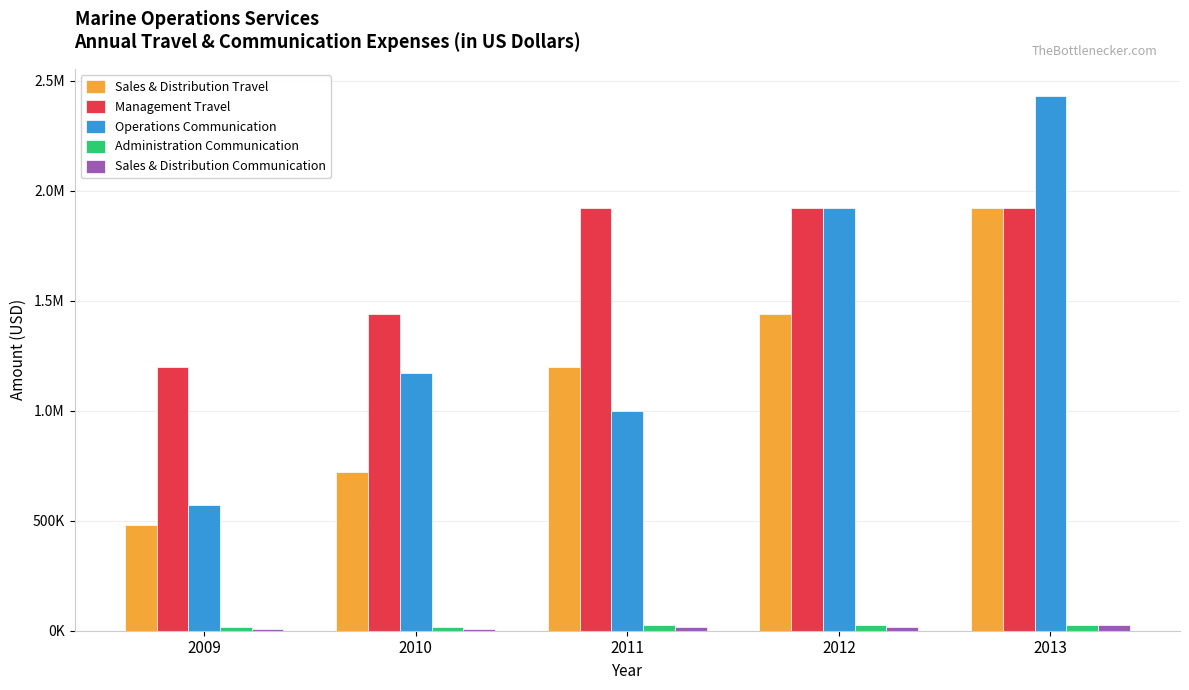

Reading left to right, what are all the values shown in this chart?

Sales & Distribution Travel: 2009=480000.0	2010=720000.0	2011=1200000.0	2012=1440000.0	2013=1920000.0
Management Travel: 2009=1200000.0	2010=1440000.0	2011=1920000.0	2012=1920000.0	2013=1920000.0
Operations Communication: 2009=569817.1	2010=1173263.8	2011=998794.6	2012=1922332.5	2013=2431108.7
Administration Communication: 2009=15000.0	2010=18000.0	2011=24000.0	2012=24000.0	2013=24000.0
Sales & Distribution Communication: 2009=6000.0	2010=9000.0	2011=15000.0	2012=18000.0	2013=24000.0